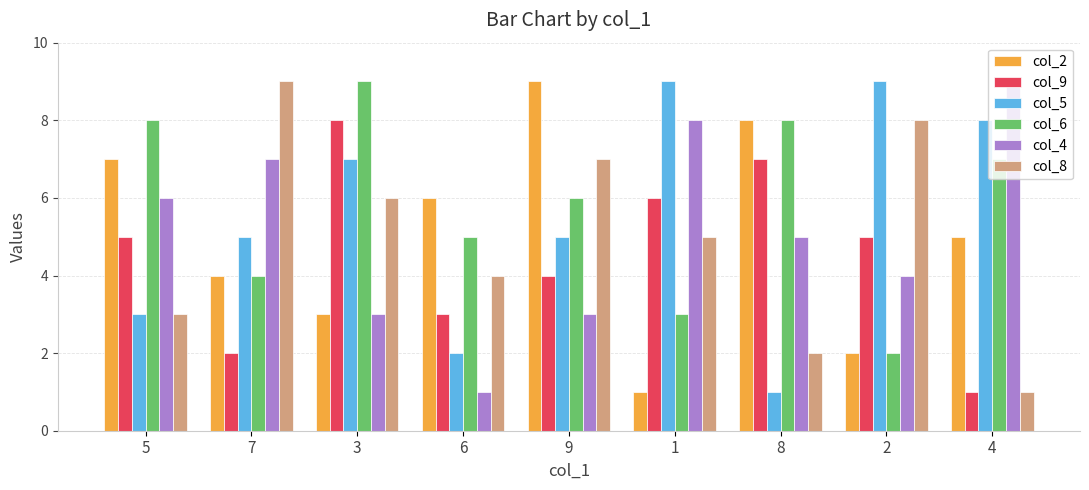

Rank the categories by col_2 value from lowest to highest.

1, 2, 3, 7, 4, 6, 5, 8, 9